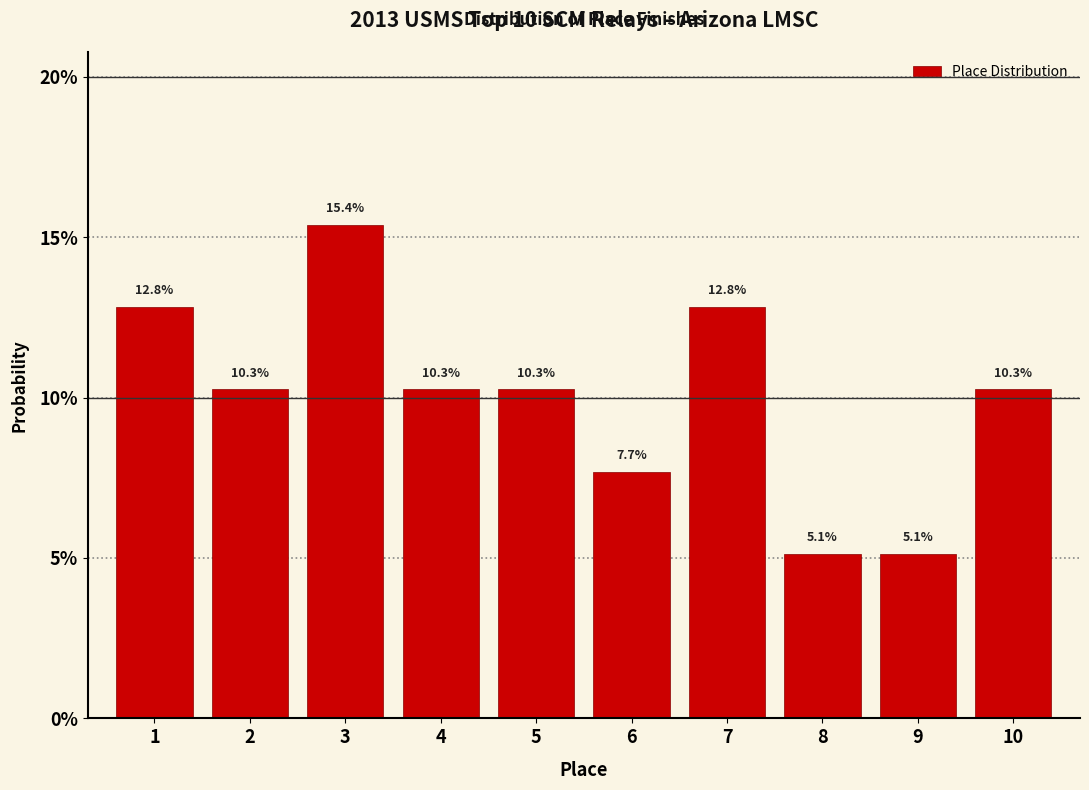

Does the chart contain any negative values?

No